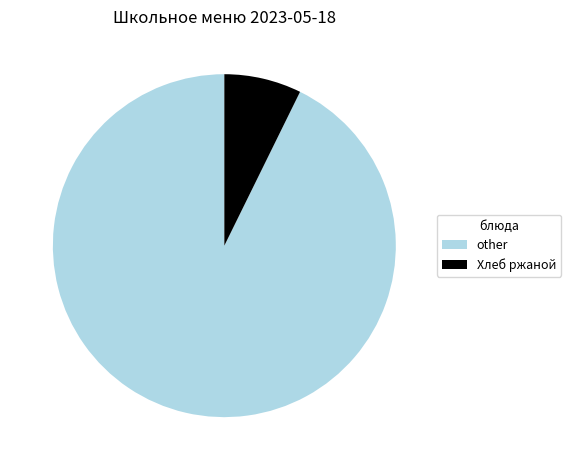

How many segments does this pie chart have?

2